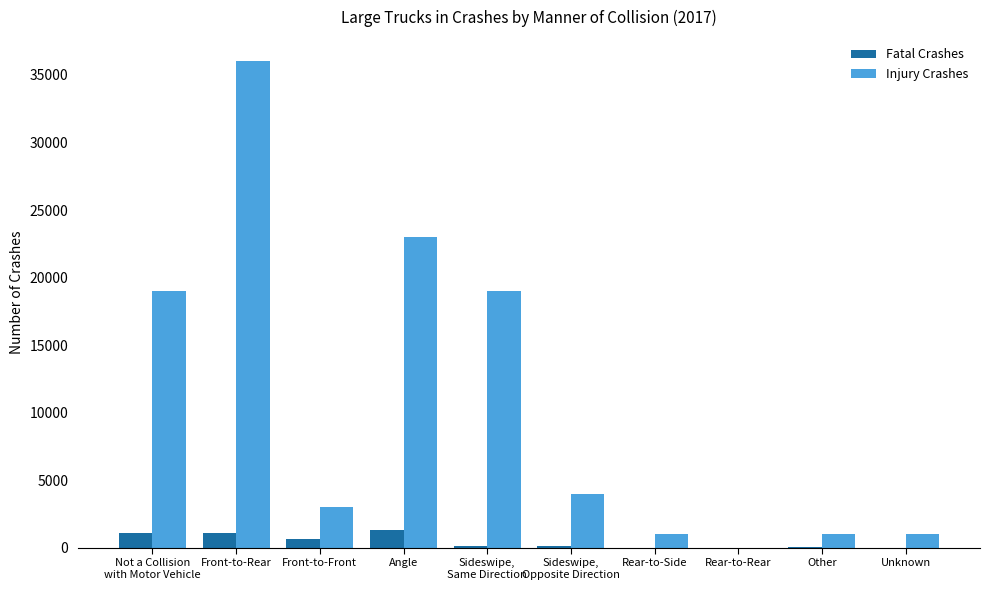

Where is Fatal Crashes nearest to the value 668?

Front-to-Front